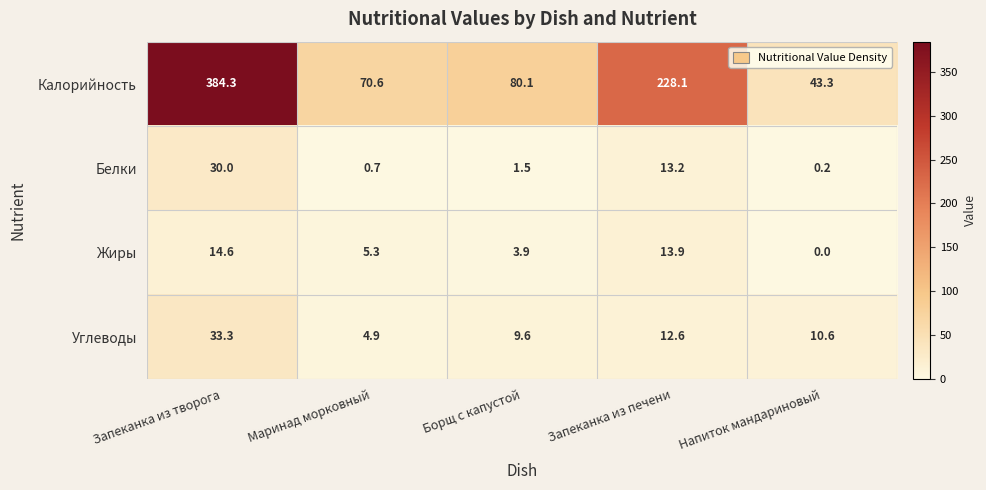

Is it true that Калорийность equals 384.3 at Запеканка из творога?

True